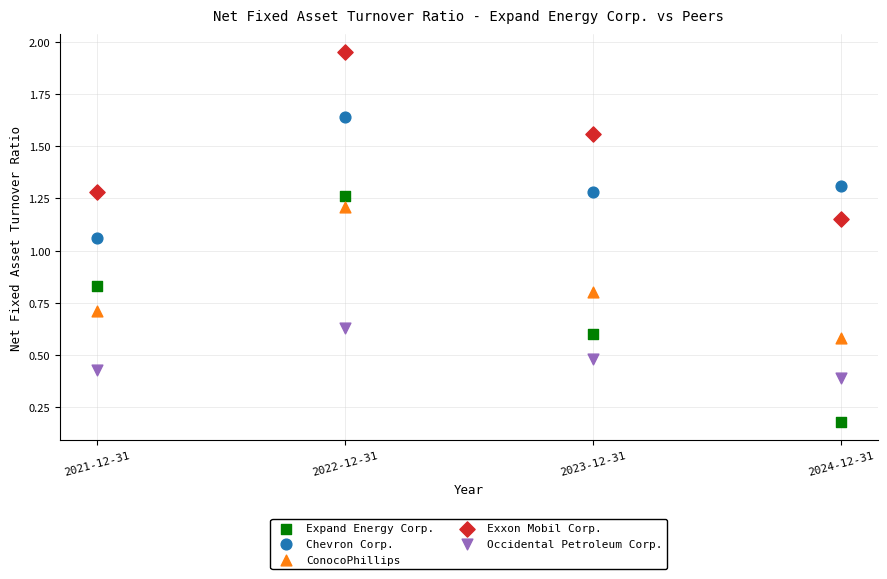

Which series contains the lowest Y value?

Expand Energy Corp.